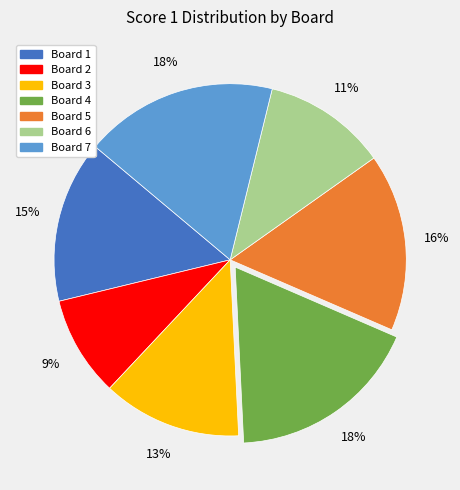

To the nearest percent, what is the average slice percentage?

14%